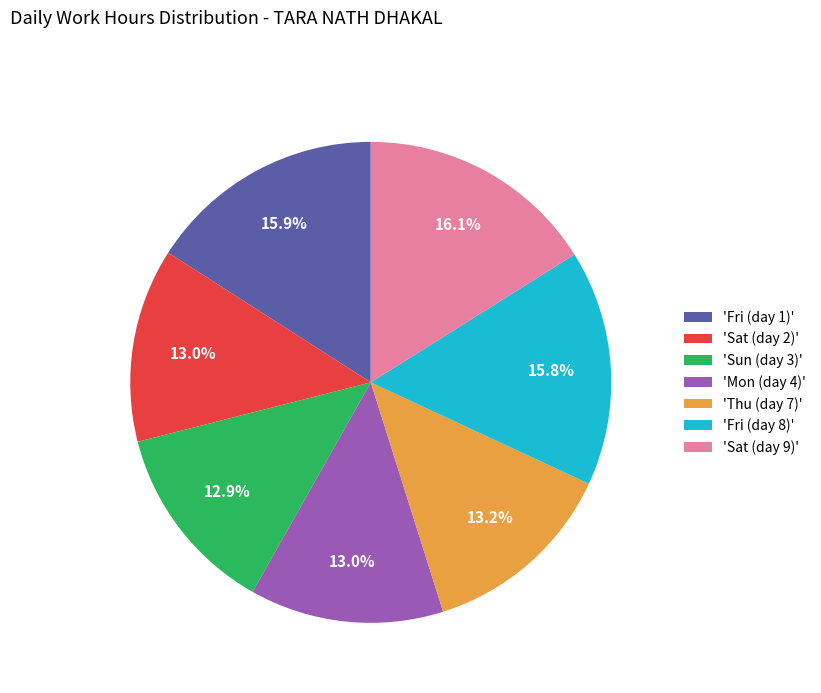

What percentage do 'Sun (day 3)' and 'Fri (day 8)' together represent?

28.7%